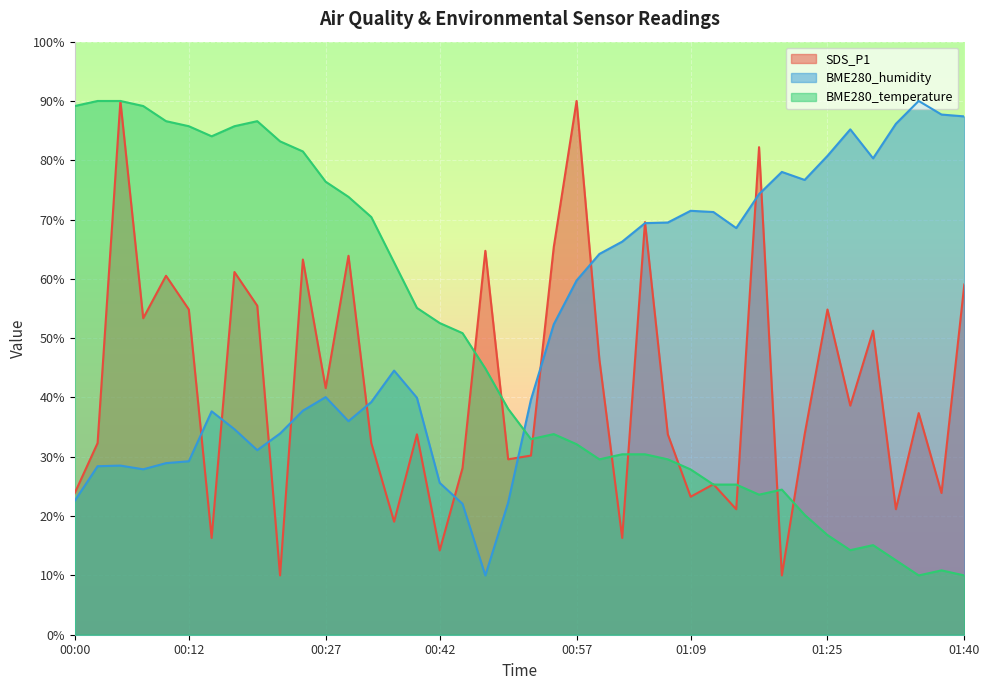

What is the greatest value displayed?

90.0